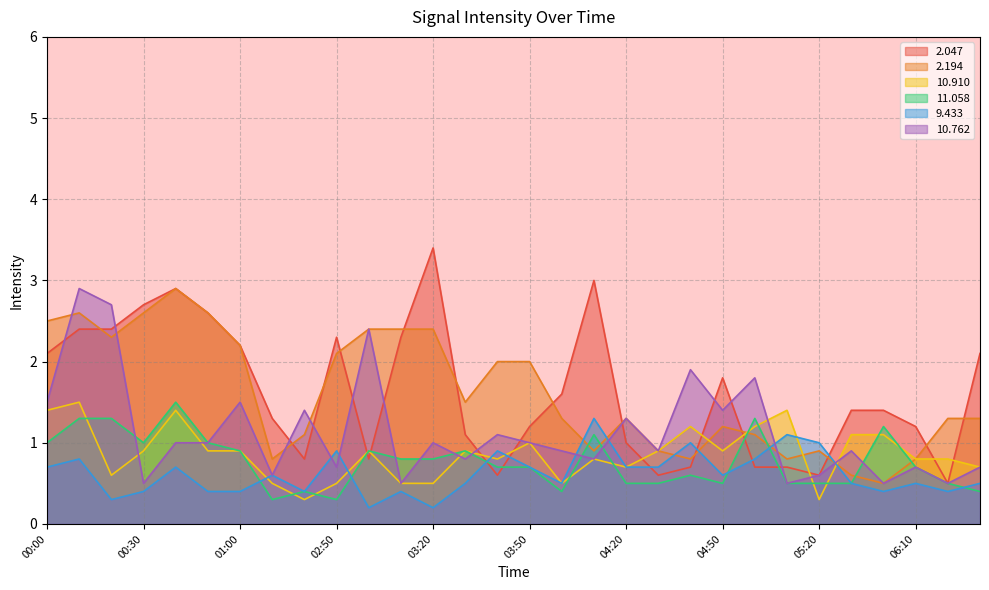

Reading left to right, list all the values displayed in this chart.

  2.047: 2.1	2.4	2.4	2.7	2.9	2.6	2.2	1.3	0.8	2.3	0.8	2.3	3.4	1.1	0.6	1.2	1.6	3.0	1.0	0.6	0.7	1.8	0.7	0.7	0.6	1.4	1.4	1.2	0.5	2.1
  2.194: 2.5	2.6	2.3	2.6	2.9	2.6	2.2	0.8	1.1	2.1	2.4	2.4	2.4	1.5	2.0	2.0	1.3	0.9	1.3	0.9	0.8	1.2	1.1	0.8	0.9	0.6	0.5	0.8	1.3	1.3
 10.910: 1.4	1.5	0.6	0.9	1.4	0.9	0.9	0.5	0.3	0.5	0.9	0.5	0.5	0.9	0.8	1.0	0.5	0.8	0.7	0.9	1.2	0.9	1.2	1.4	0.3	1.1	1.1	0.8	0.8	0.7
 11.058: 1.0	1.3	1.3	1.0	1.5	1.0	0.9	0.3	0.4	0.3	0.9	0.8	0.8	0.9	0.7	0.7	0.4	1.1	0.5	0.5	0.6	0.5	1.3	0.5	0.5	0.5	1.2	0.7	0.5	0.4
  9.433: 0.7	0.8	0.3	0.4	0.7	0.4	0.4	0.6	0.4	0.9	0.2	0.4	0.2	0.5	0.9	0.7	0.5	1.3	0.7	0.7	1.0	0.6	0.8	1.1	1.0	0.5	0.4	0.5	0.4	0.5
 10.762: 1.5	2.9	2.7	0.5	1.0	1.0	1.5	0.6	1.4	0.7	2.4	0.5	1.0	0.8	1.1	1.0	0.9	0.8	1.3	0.9	1.9	1.4	1.8	0.5	0.6	0.9	0.5	0.7	0.5	0.7